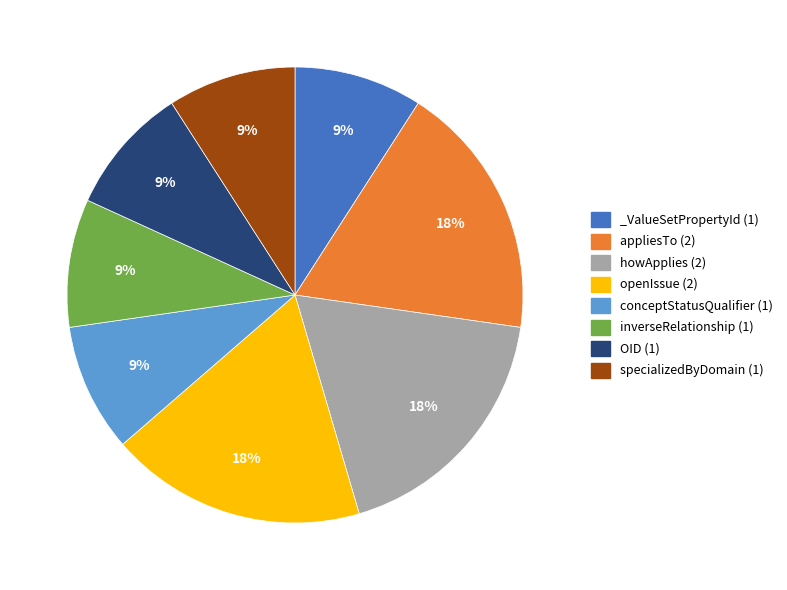

Is conceptStatusQualifier the majority of the pie?

No